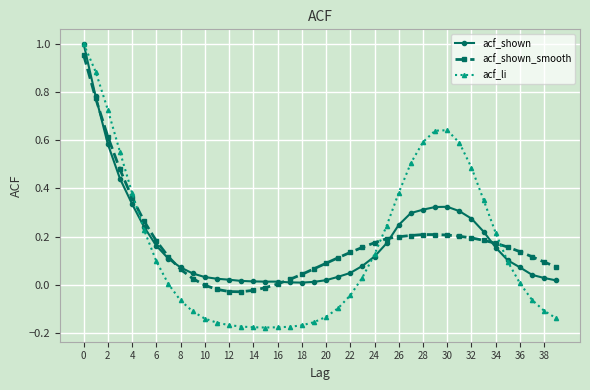

Which series has the largest range (max minus min)?

acf_li